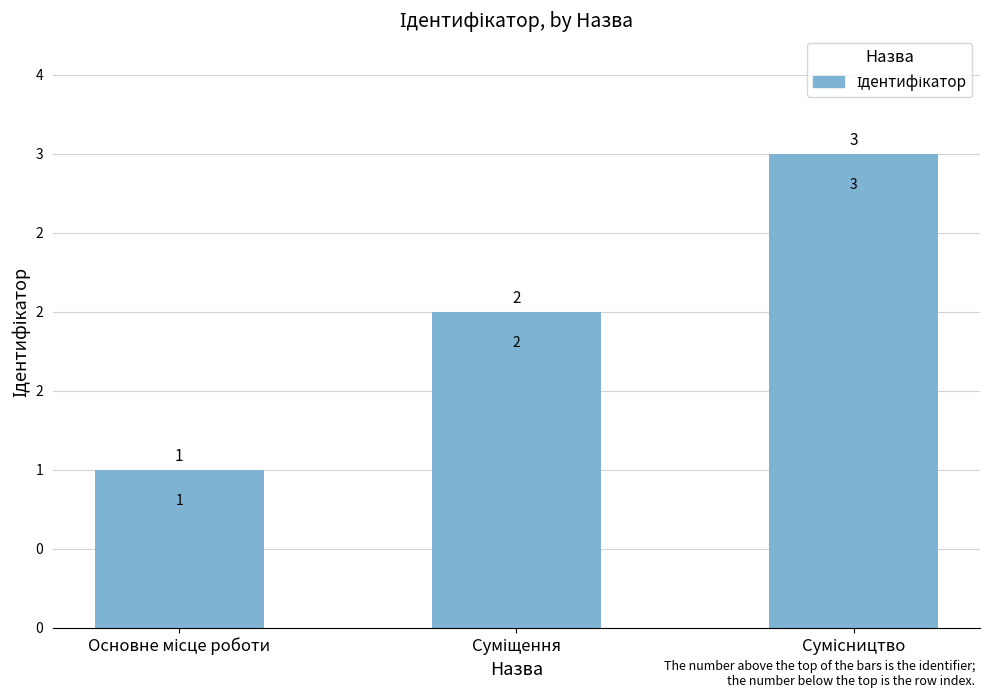

Reading right to left, what are all the values shown in this chart?

3	2	1